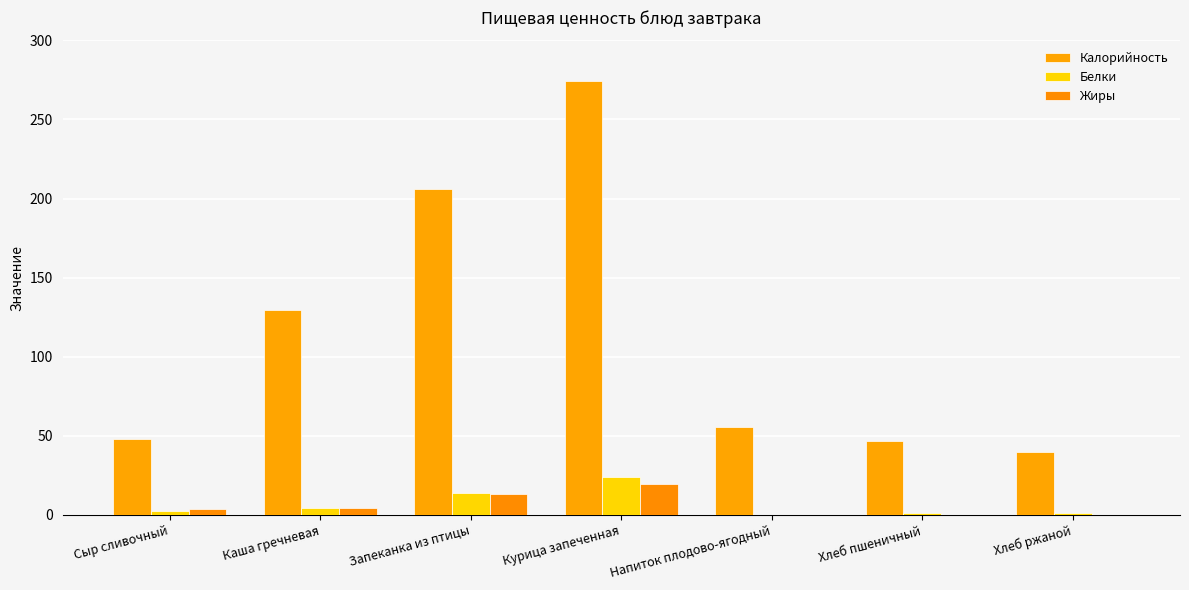

How many data points in Жиры are above 3?

4